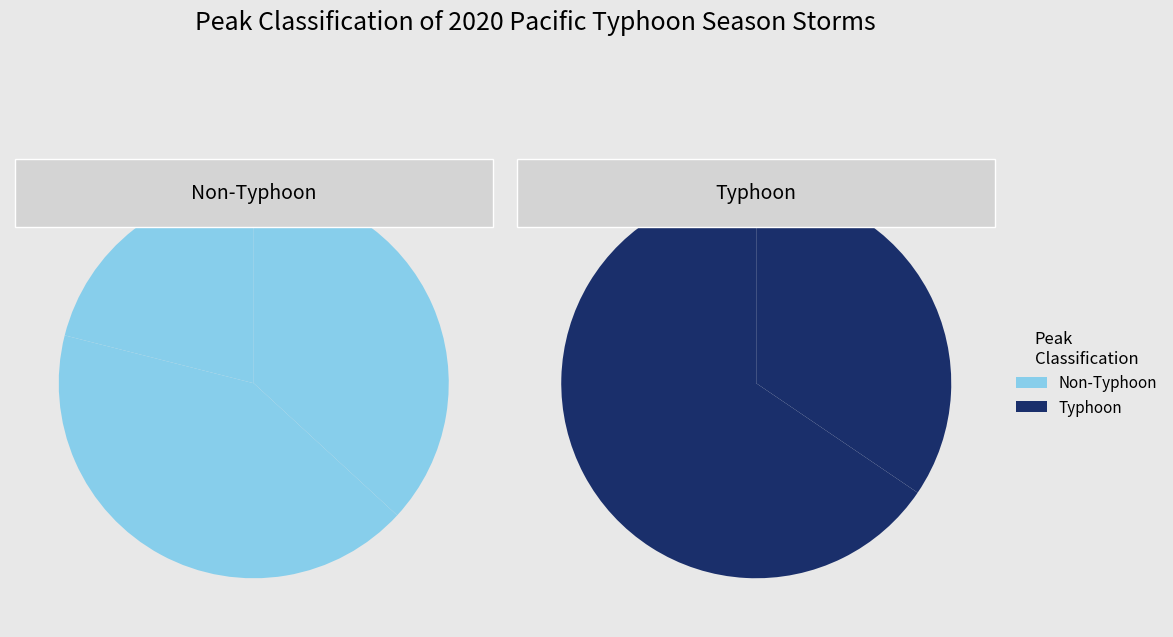

What is the largest slice in the pie chart?

Typhoon